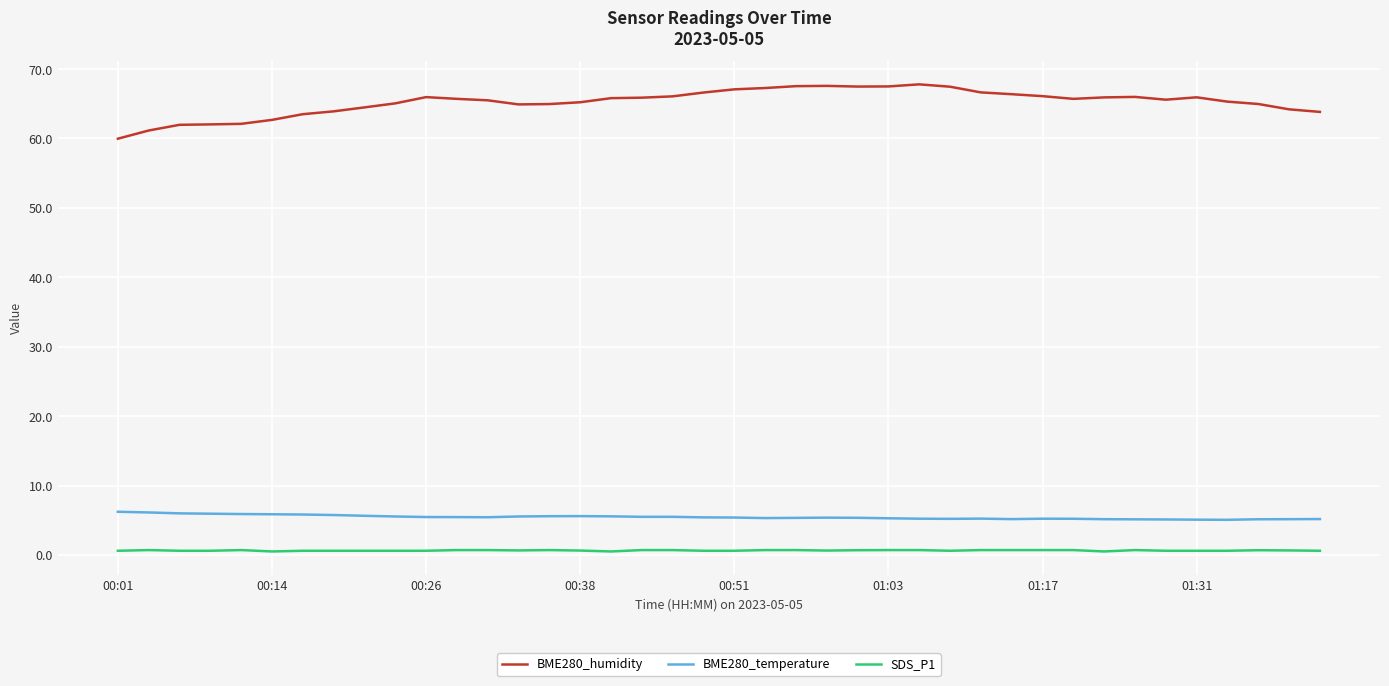

Which series has the largest range (max minus min)?

BME280_humidity